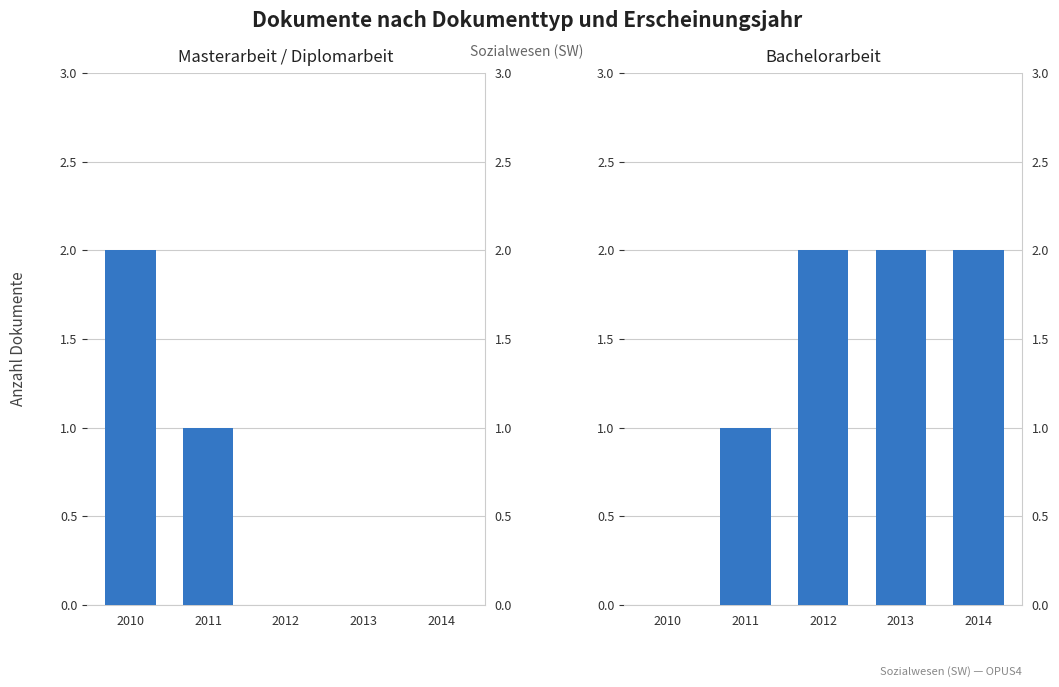

True or false: Bachelorarbeit has a value of -1 at 2010.

False